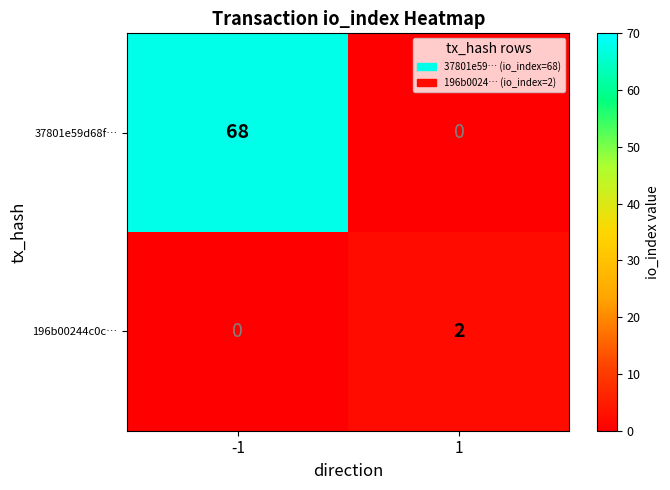

The 196b00244c0c… series shows 2 at 1. True or false?

True